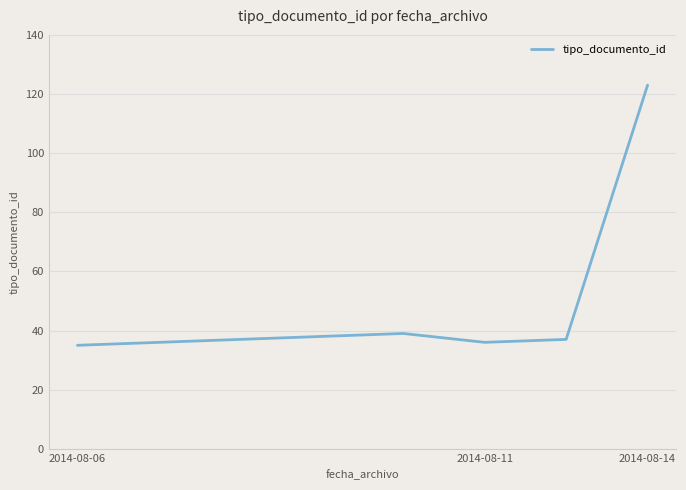

Reading left to right, extract all data points from this chart.

35	36	37	38	39	36	37	123